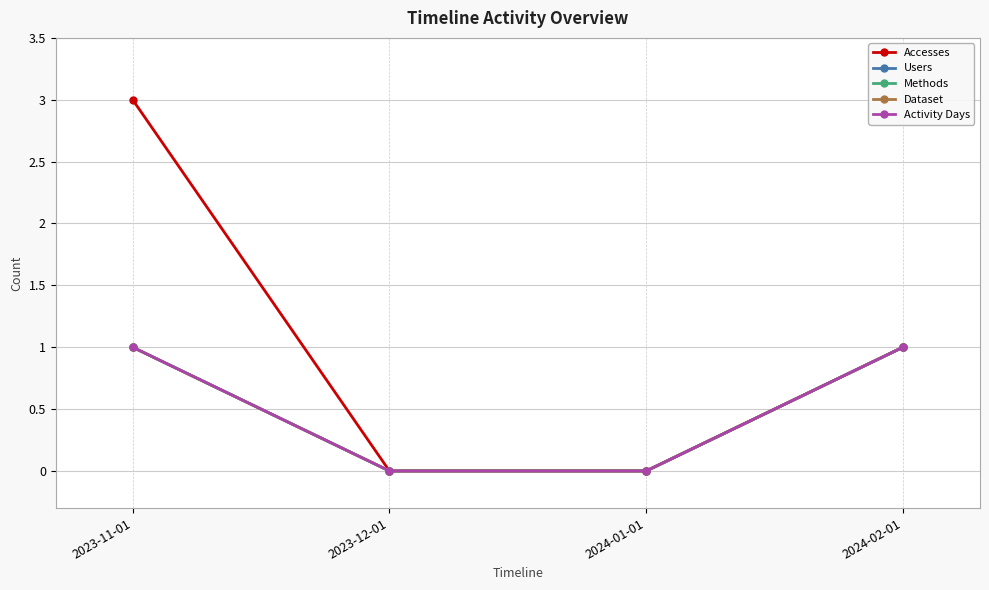

Does the chart have visible grid lines?

Yes